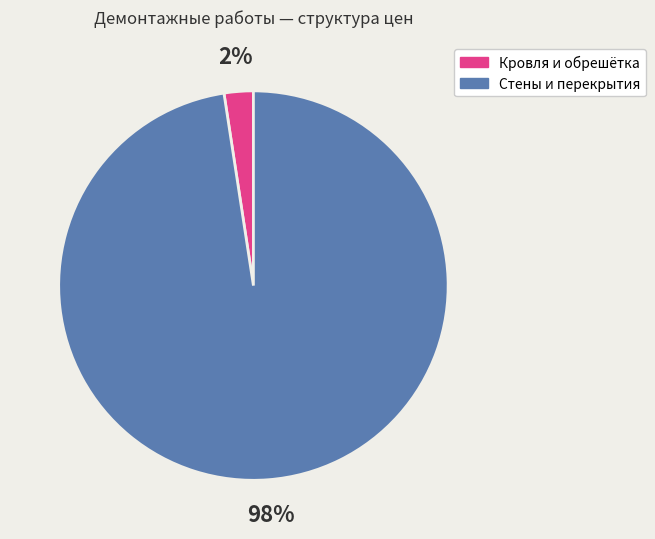

Which slice is the largest?

Стены и перекрытия